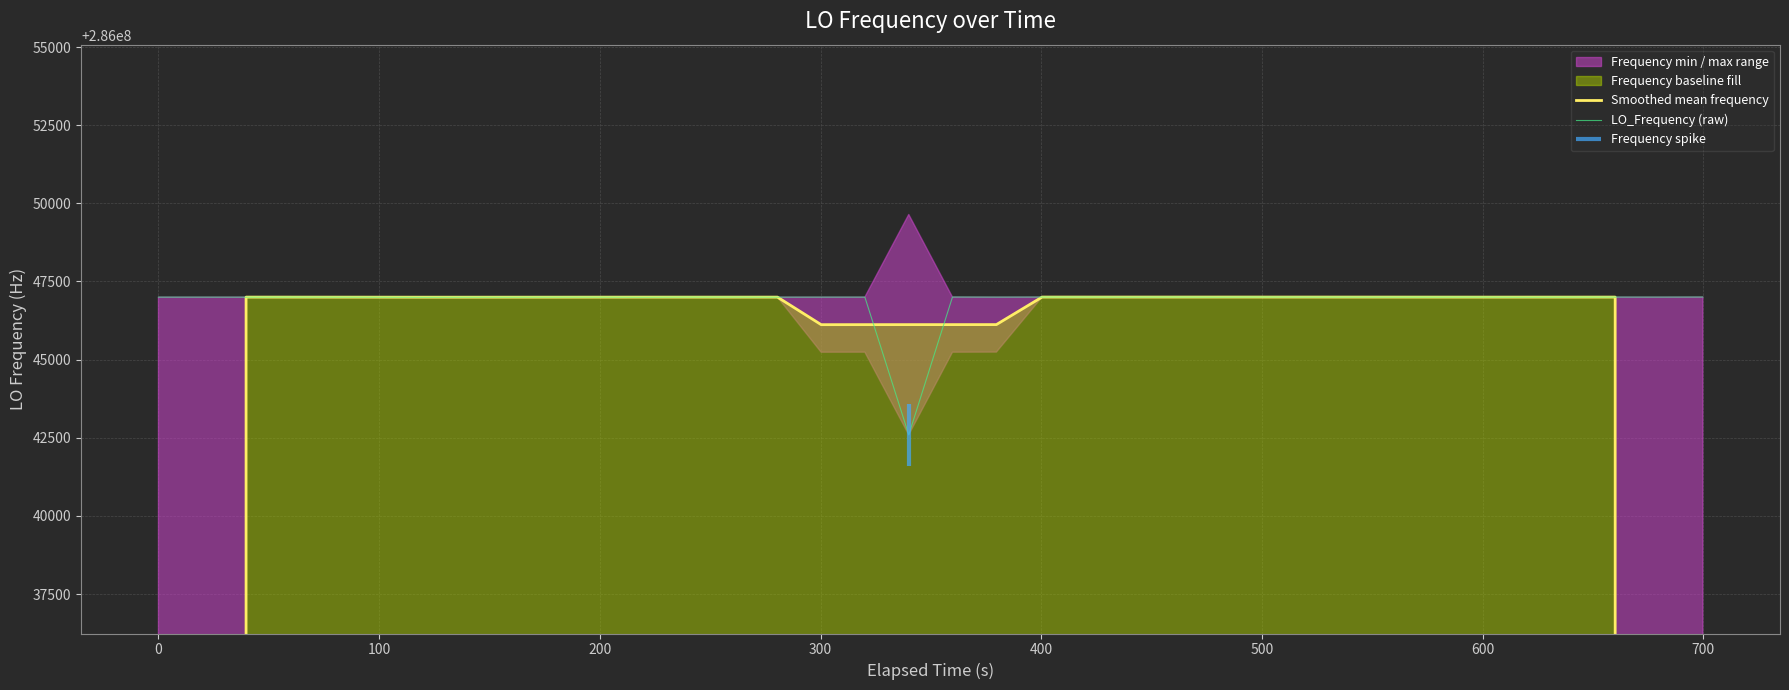

At how many categories does at least one series exceed 272540578?

40